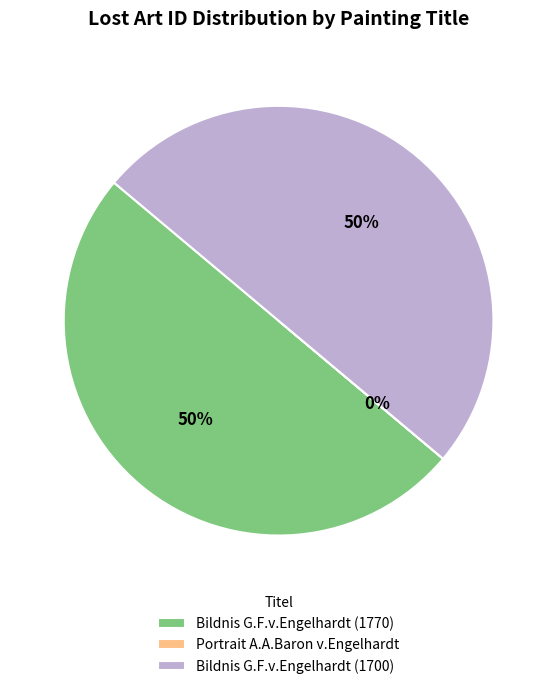

What percentage is the Bildnis G.F.v.Engelhardt (1700) slice, to the nearest percent?

50%